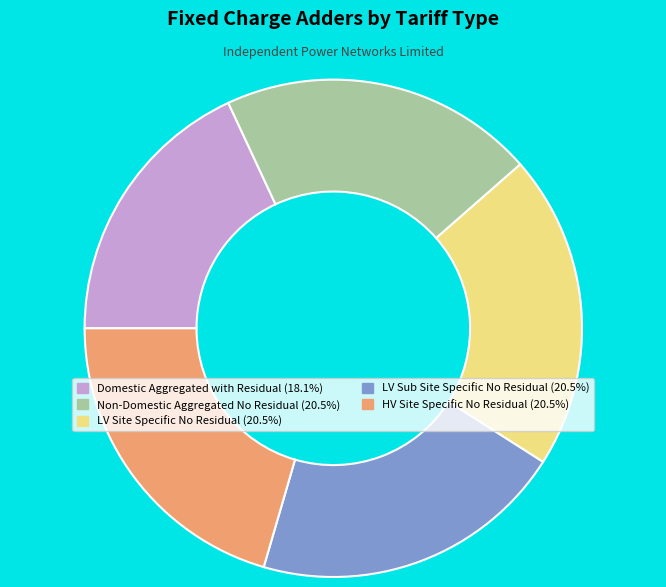

Which has a higher value, Domestic Aggregated with Residual or Non-Domestic Aggregated No Residual?

Non-Domestic Aggregated No Residual